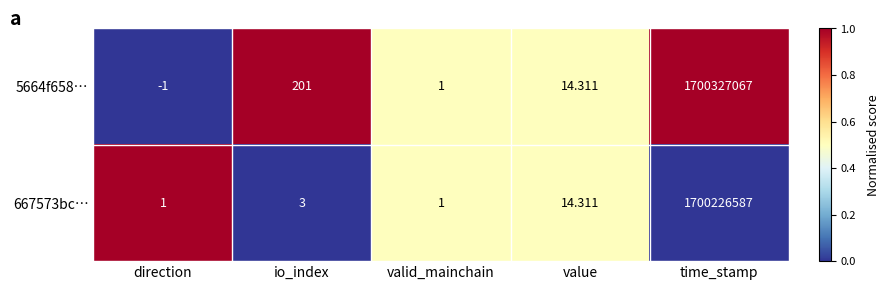

Is the value of 667573bc… at valid_mainchain greater than the value of 5664f658… at io_index?

No